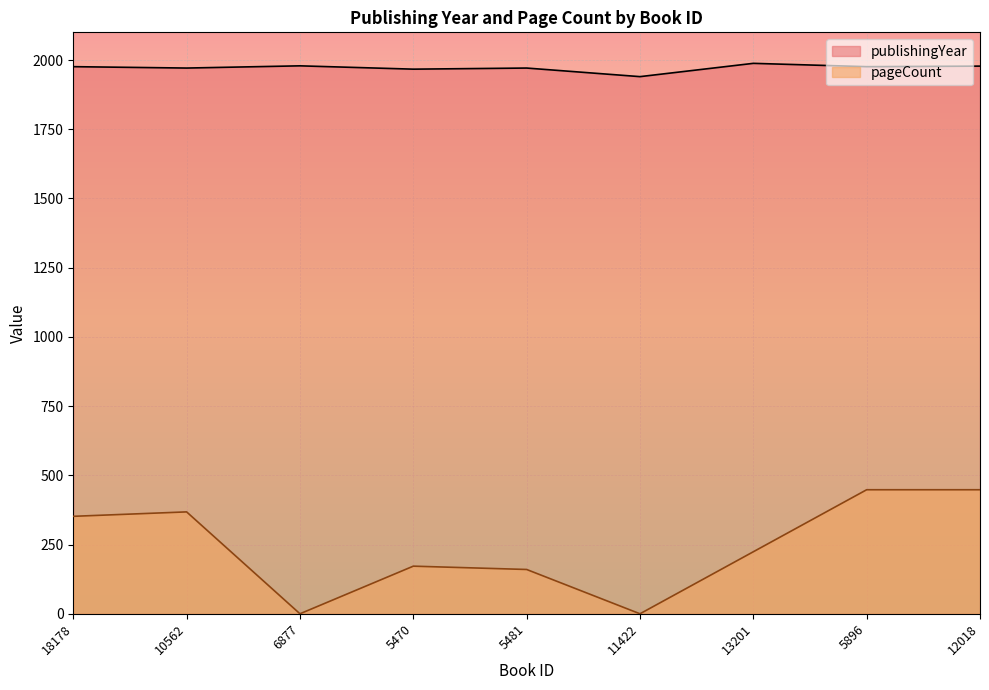

In pageCount, how many points are lower than both neighbors (excluding endpoints)?

2